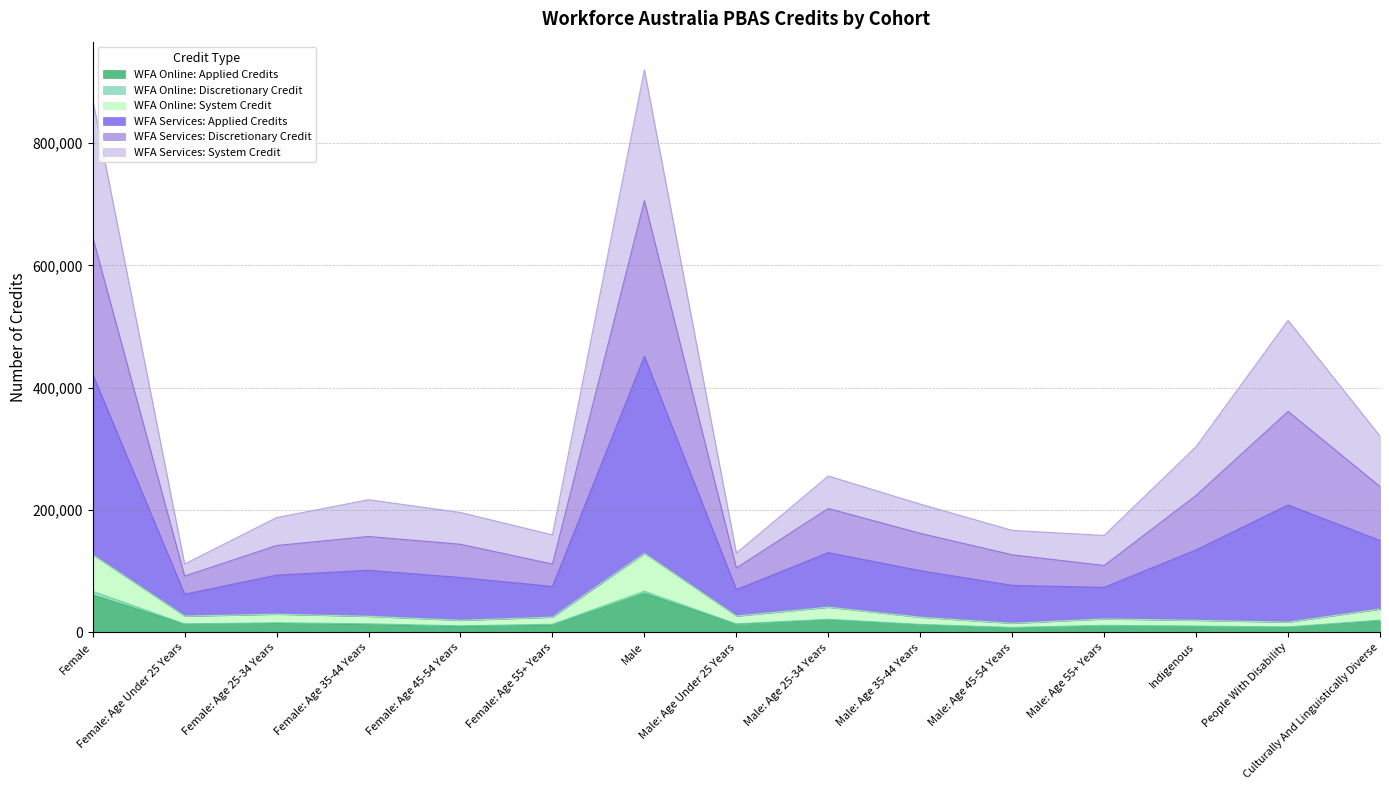

What is the value of the WFA Online: Applied Credits point at the 7th from the left?

63570